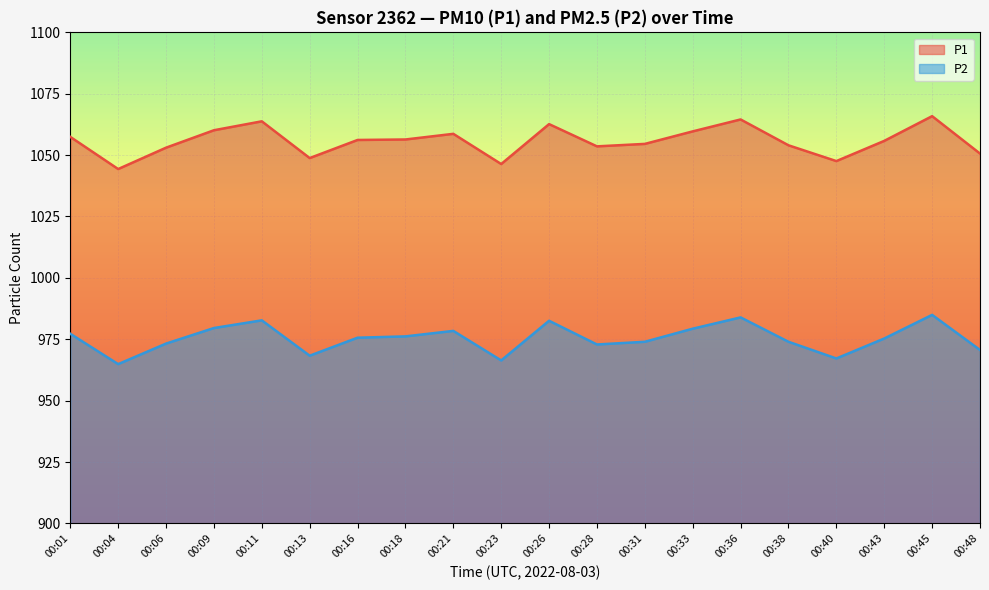

At which label does P1 reach its peak?

00:45